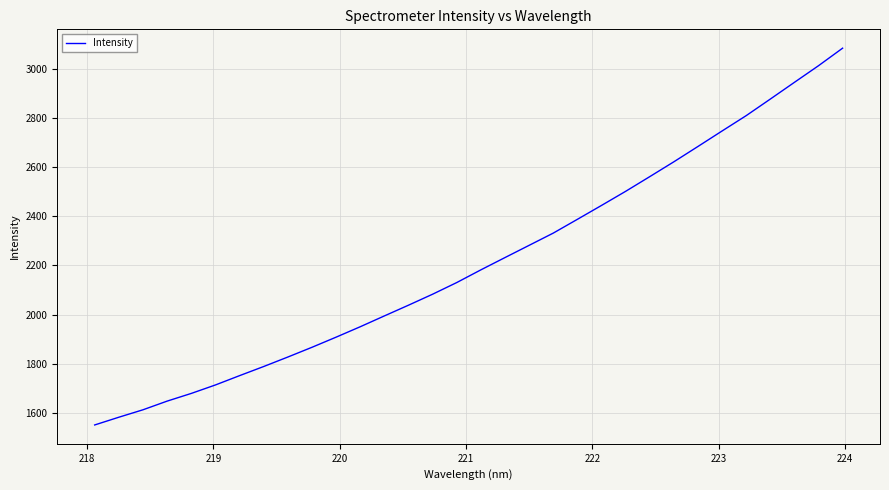

Count the number of categories in the chart.

32